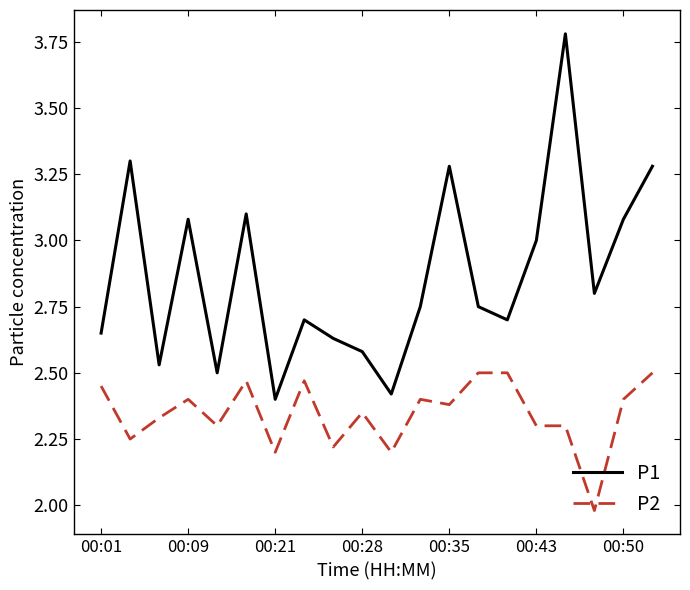

True or false: P2 has more than 2 points higher than both neighbors.

True